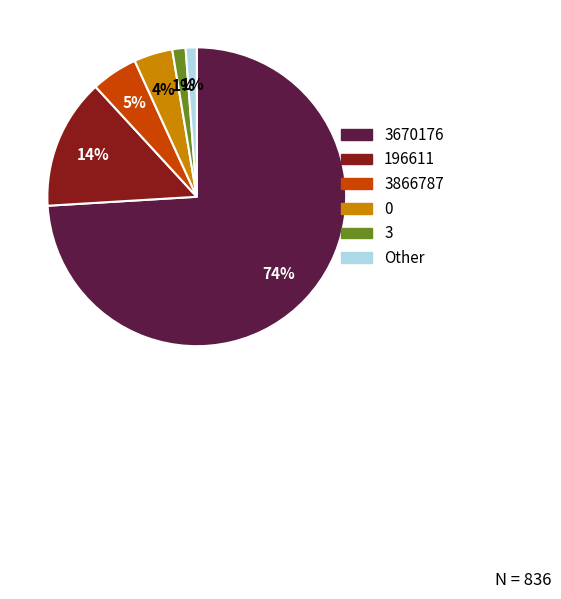

Which has a higher value, 196611 or Other?

196611